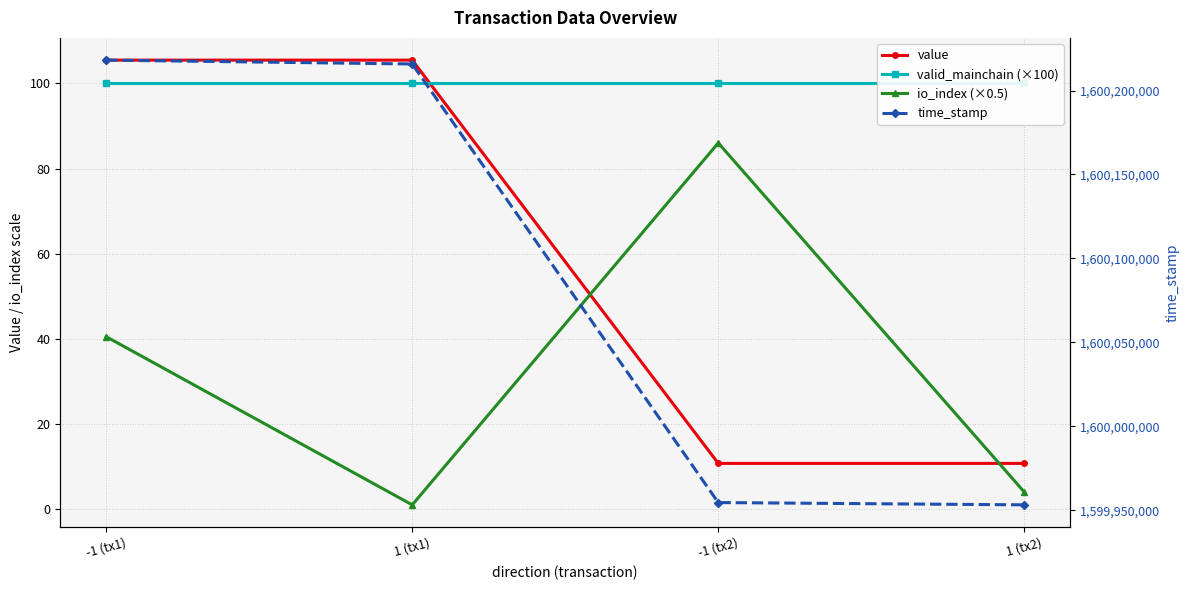

What is the label of the 4th point from the right?

-1 (tx1)